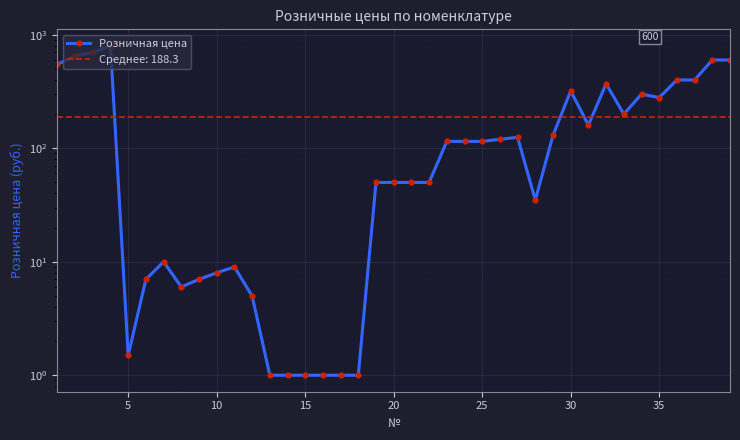

What is the sum of all values?

7344.5